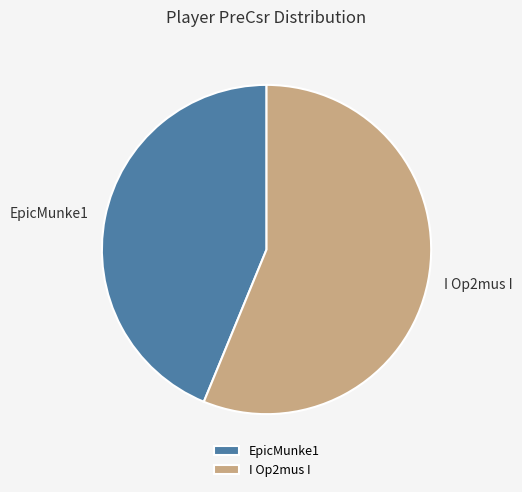

What is the ratio of the value at I Op2mus I to the value at EpicMunke1?

1.3